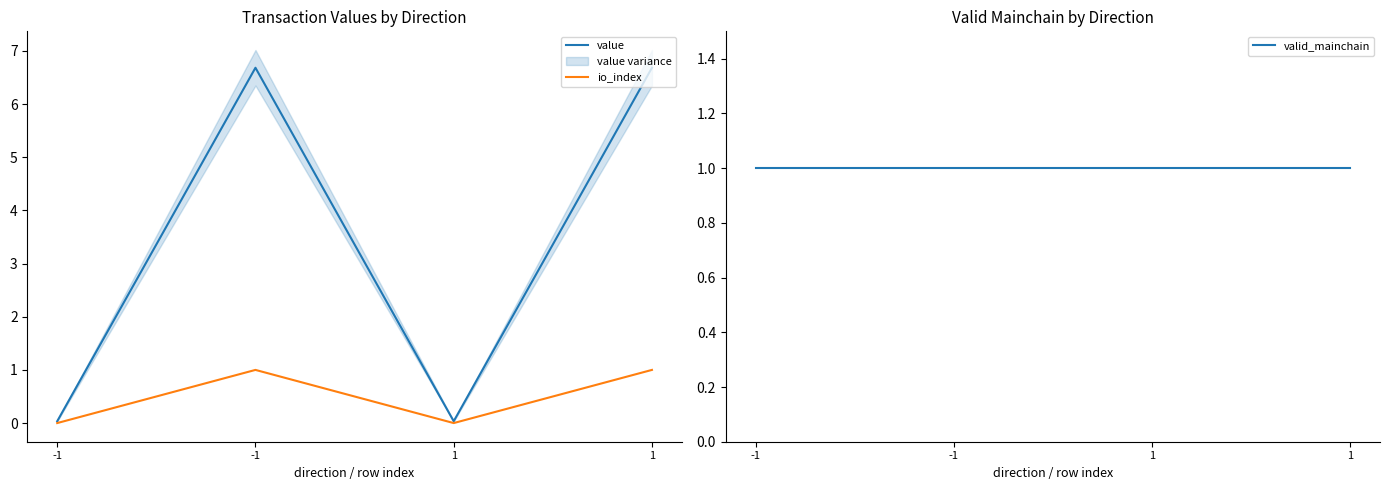

List the series in order of their peak value, lowest first.

io_index, valid_mainchain, value